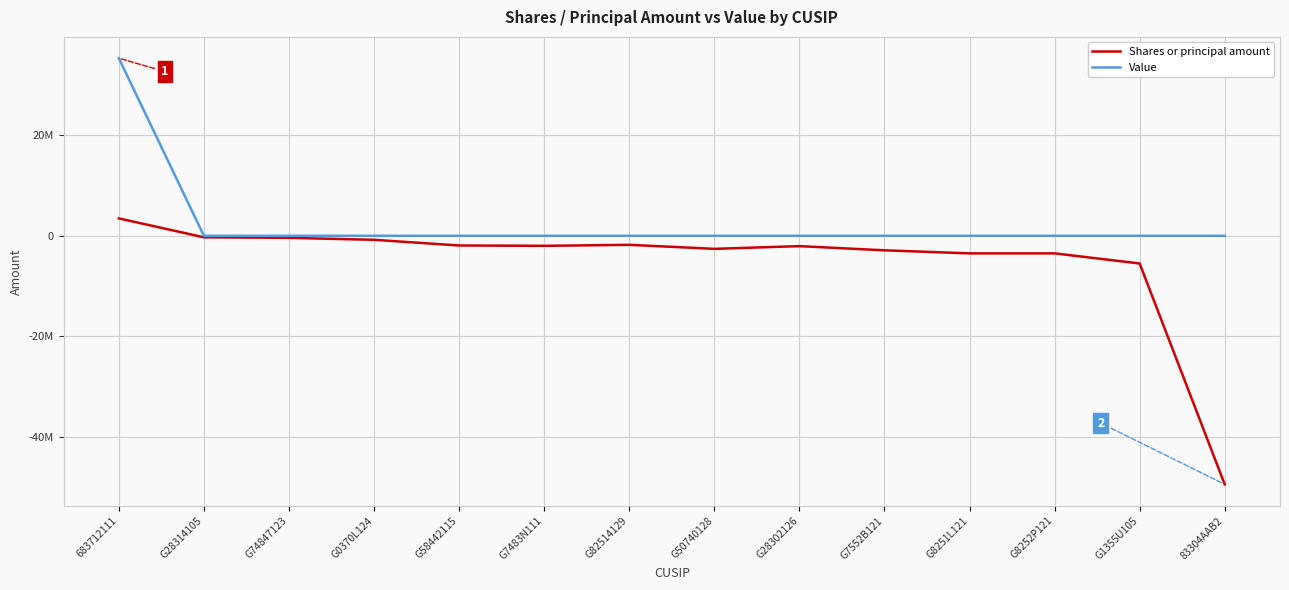

Between G82514129 and G8251L121, which series saw the biggest shift?

Shares or principal amount